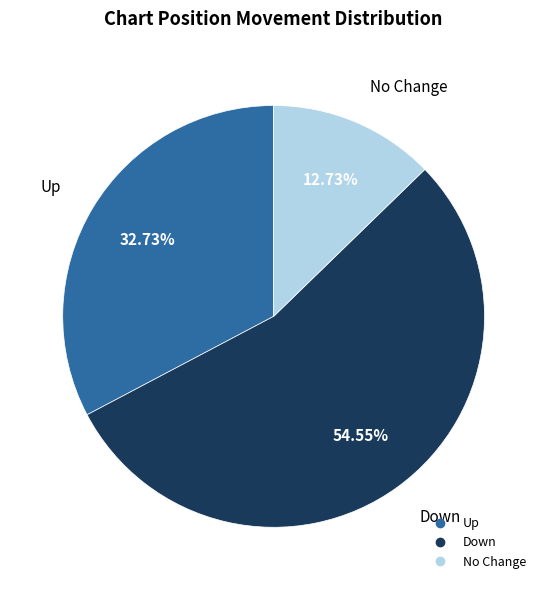

Is there a majority slice in this chart?

Yes